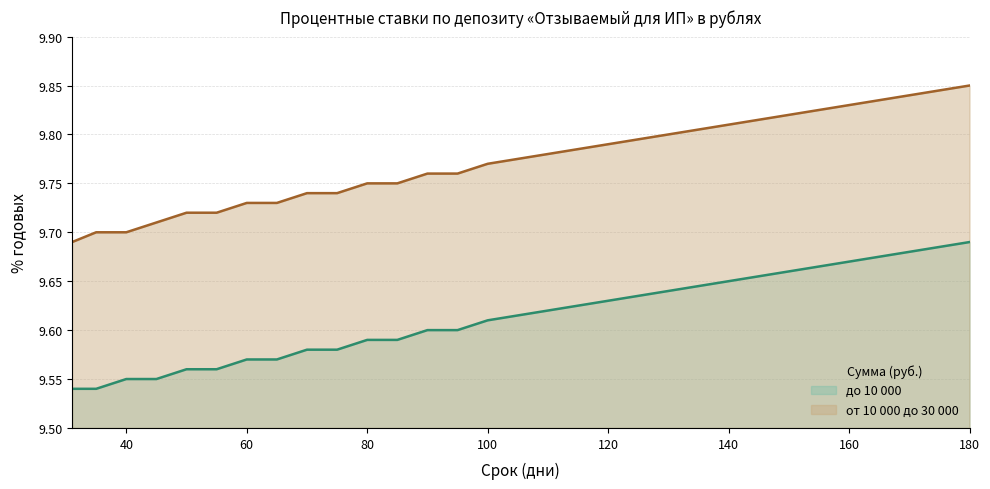

What is the average value of the до 10 000 series?

9.6